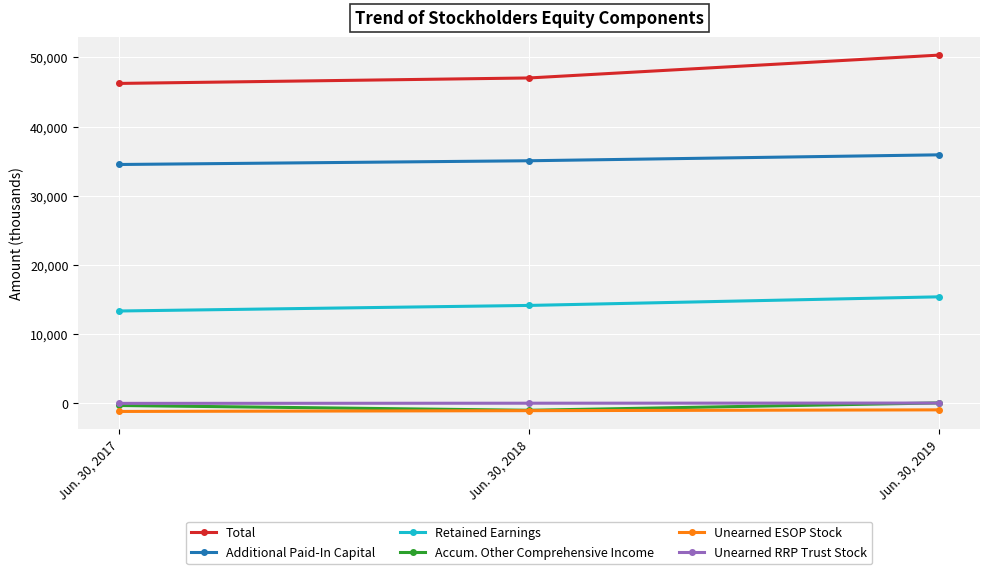

Rank the categories by Unearned RRP Trust Stock value from lowest to highest.

Jun. 30, 2017, Jun. 30, 2018, Jun. 30, 2019